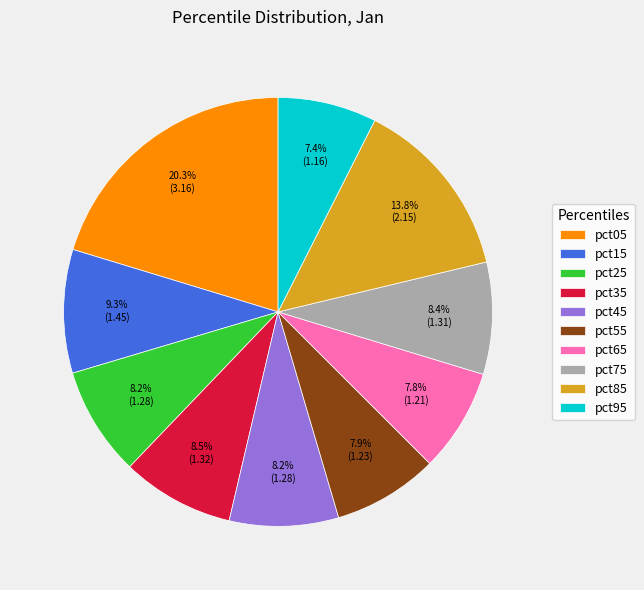

Is there a majority slice in this chart?

No